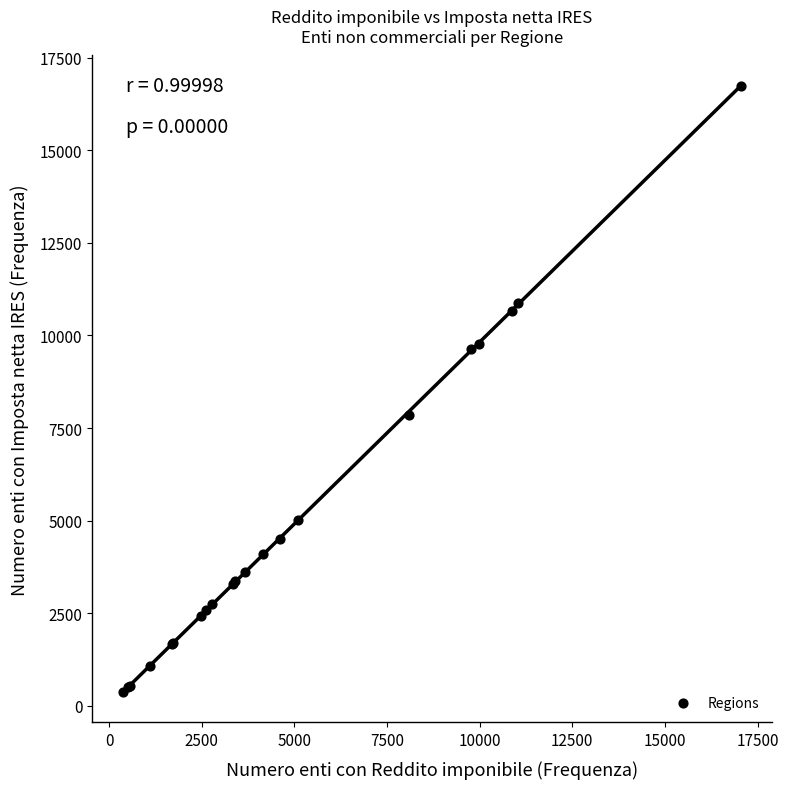

What Y value in the scatter plot is closest to 8555?

7866